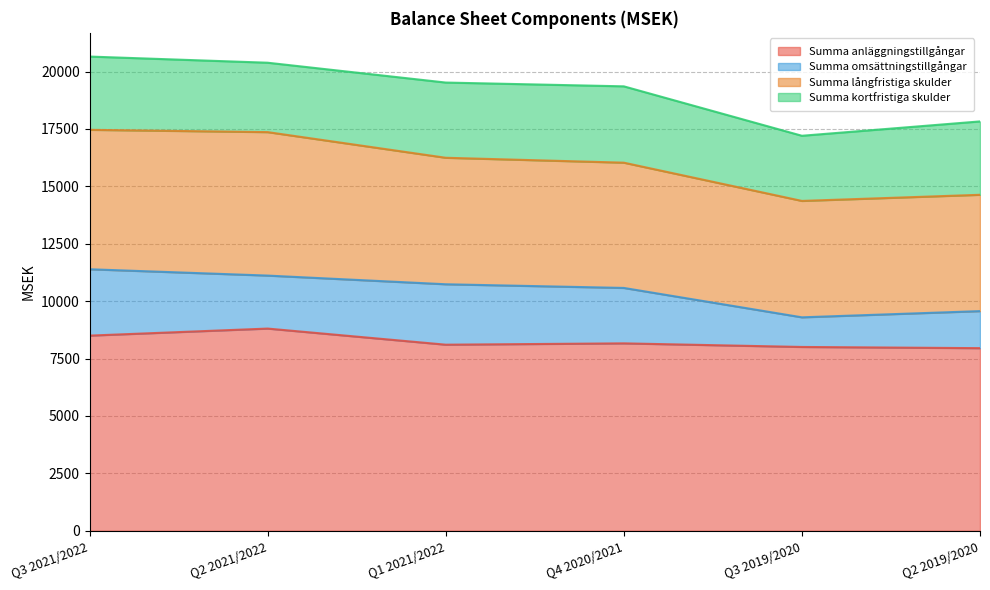

Rank the series at Q1 2021/2022 from highest to lowest value.

Summa anläggningstillgångar, Summa långfristiga skulder, Summa kortfristiga skulder, Summa omsättningstillgångar